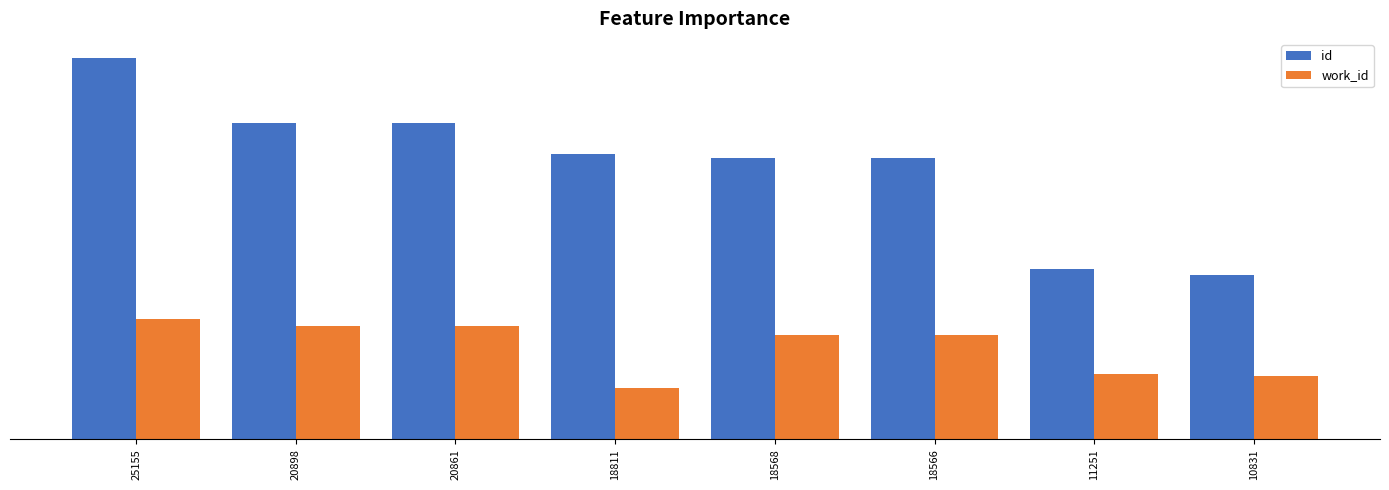

Which series has the largest total across all categories?

id